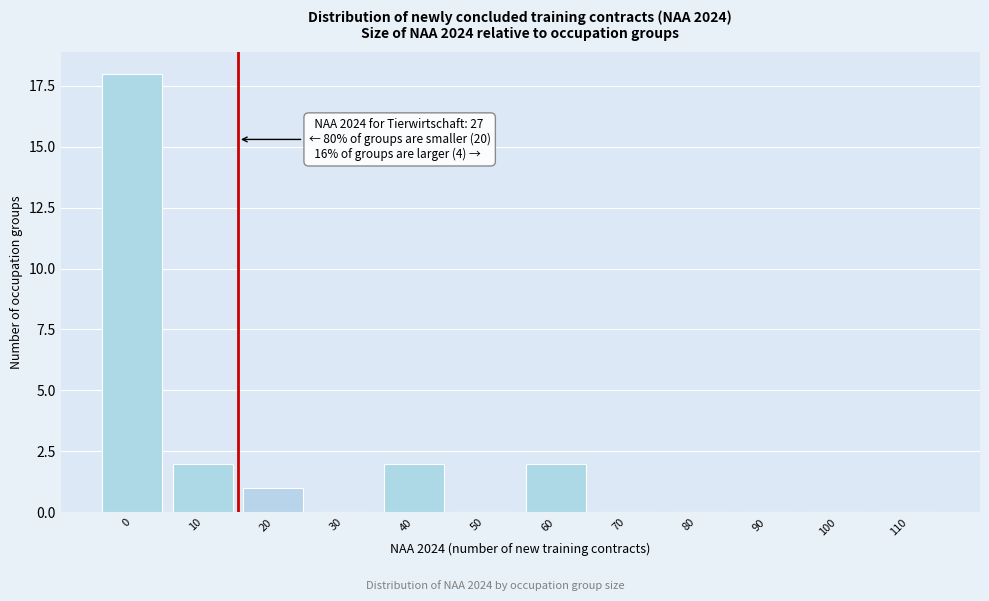

Reading left to right, extract all data points from this chart.

0=18	10=2	20=1	30=0	40=2	50=0	60=2	70=0	80=0	90=0	100=0	110=0